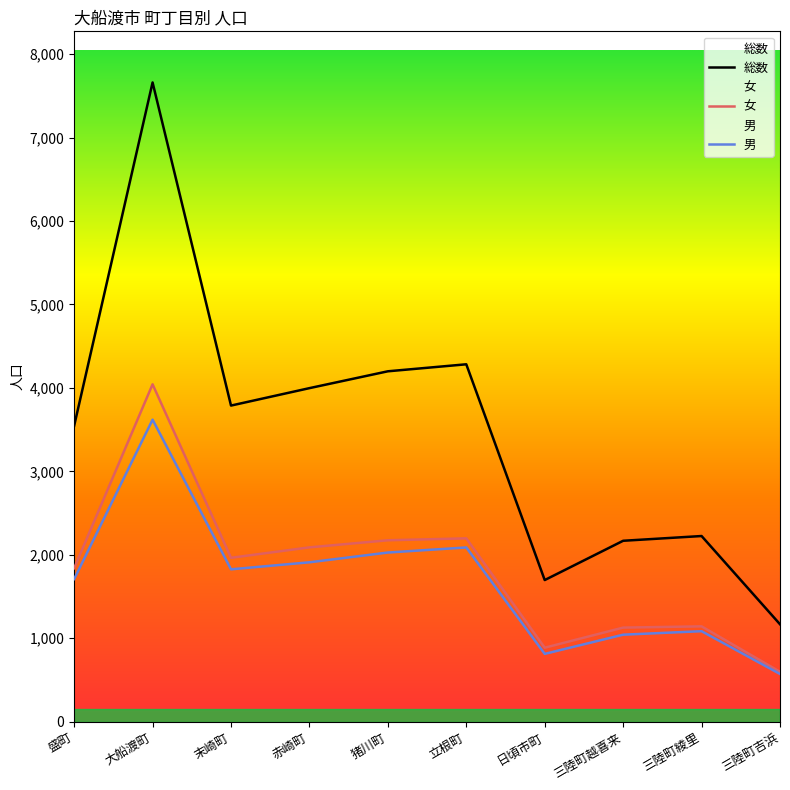

What is the average value of the 総数 series?

3473